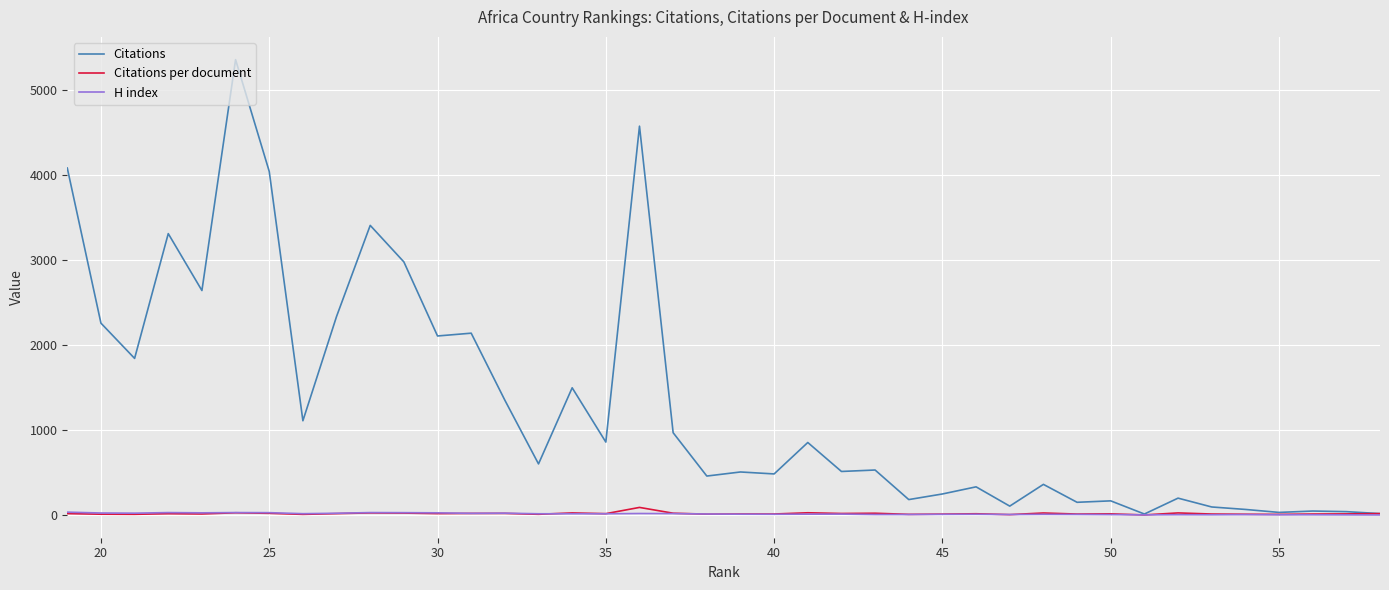

What are all the series names shown in the legend?

Citations, Citations per document, H index